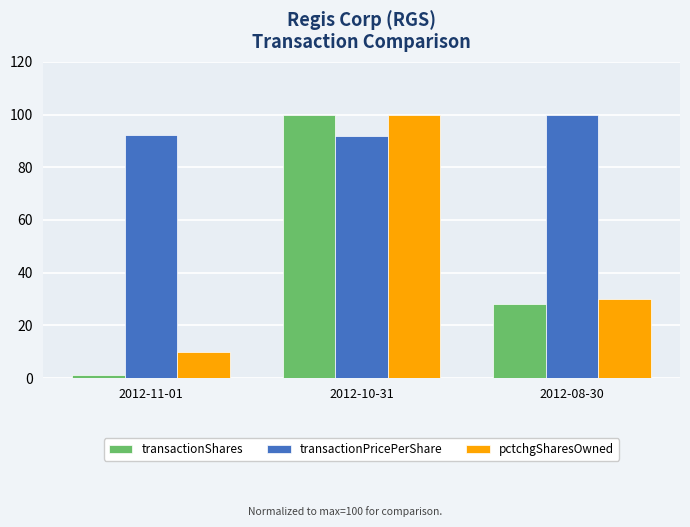

What is the smallest value displayed?

1.4